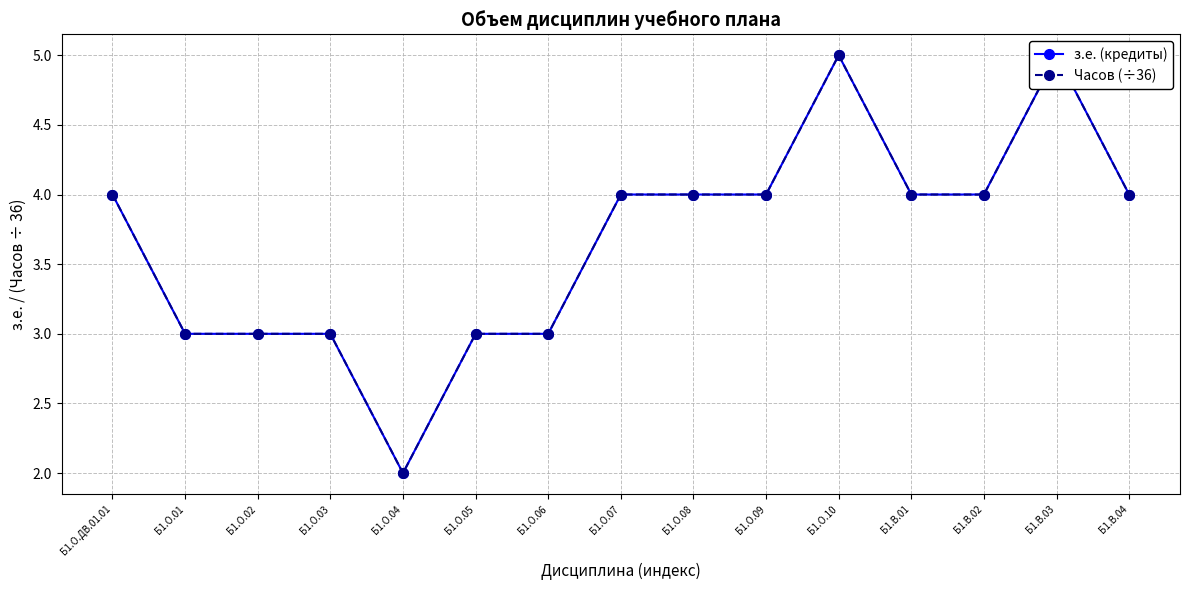

Reading right to left, extract all data points from this chart.

з.е. (кредиты): Б1.В.04=4	Б1.В.03=5	Б1.В.02=4	Б1.В.01=4	Б1.О.10=5	Б1.О.09=4	Б1.О.08=4	Б1.О.07=4	Б1.О.06=3	Б1.О.05=3	Б1.О.04=2	Б1.О.03=3	Б1.О.02=3	Б1.О.01=3	Б1.О.ДВ.01.01=4
Часов (÷36): Б1.В.04=4	Б1.В.03=5	Б1.В.02=4	Б1.В.01=4	Б1.О.10=5	Б1.О.09=4	Б1.О.08=4	Б1.О.07=4	Б1.О.06=3	Б1.О.05=3	Б1.О.04=2	Б1.О.03=3	Б1.О.02=3	Б1.О.01=3	Б1.О.ДВ.01.01=4